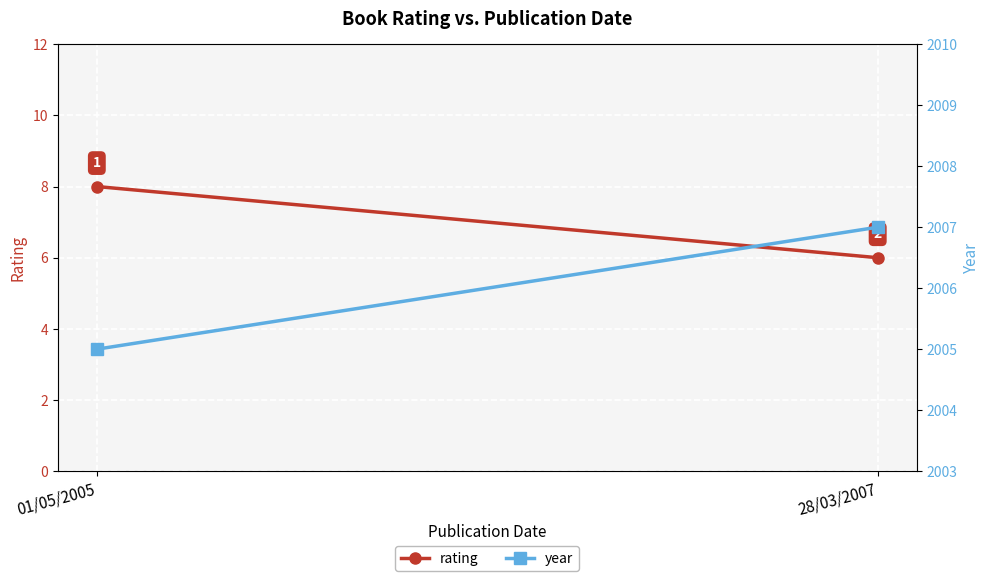

True or false: year has a value of 2007 at 28/03/2007.

True